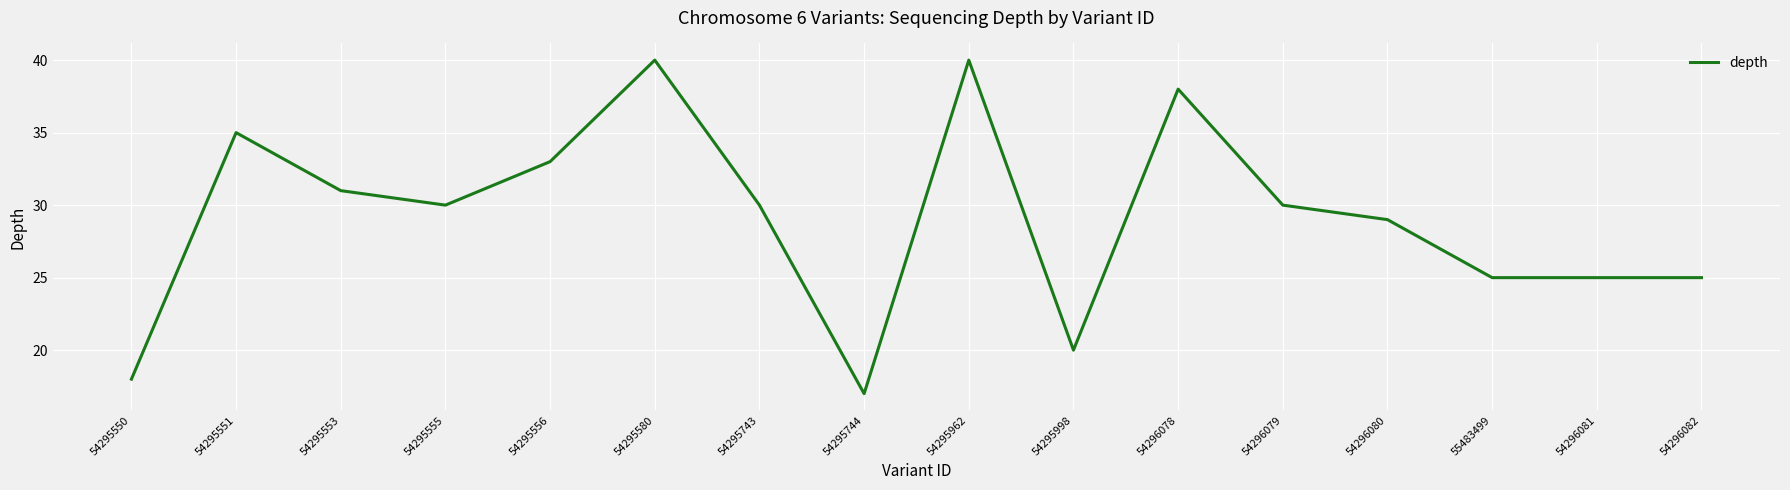

What is the sum of all values?

466